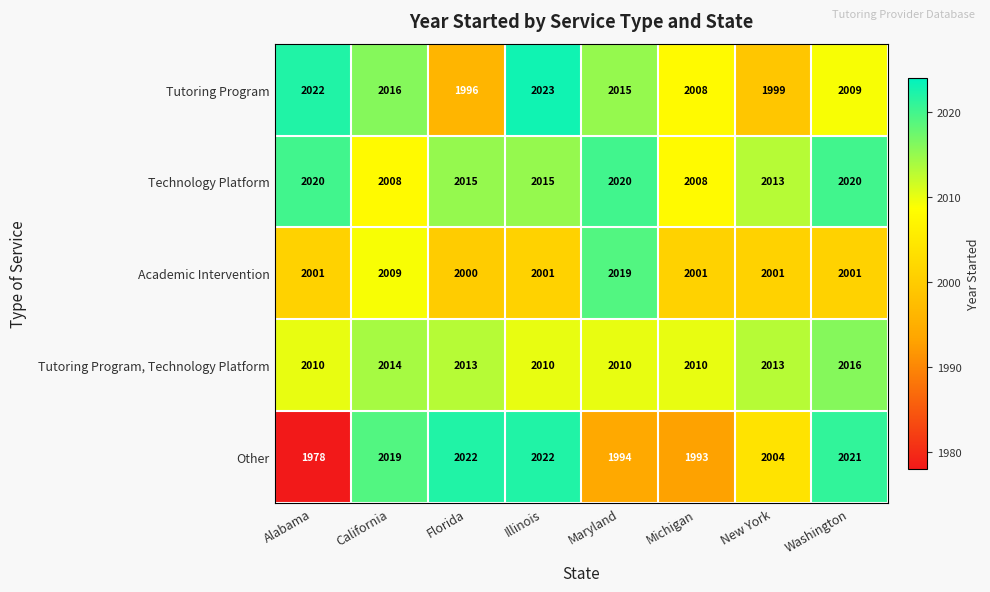

Between New York and Washington, which series saw the biggest shift?

Other